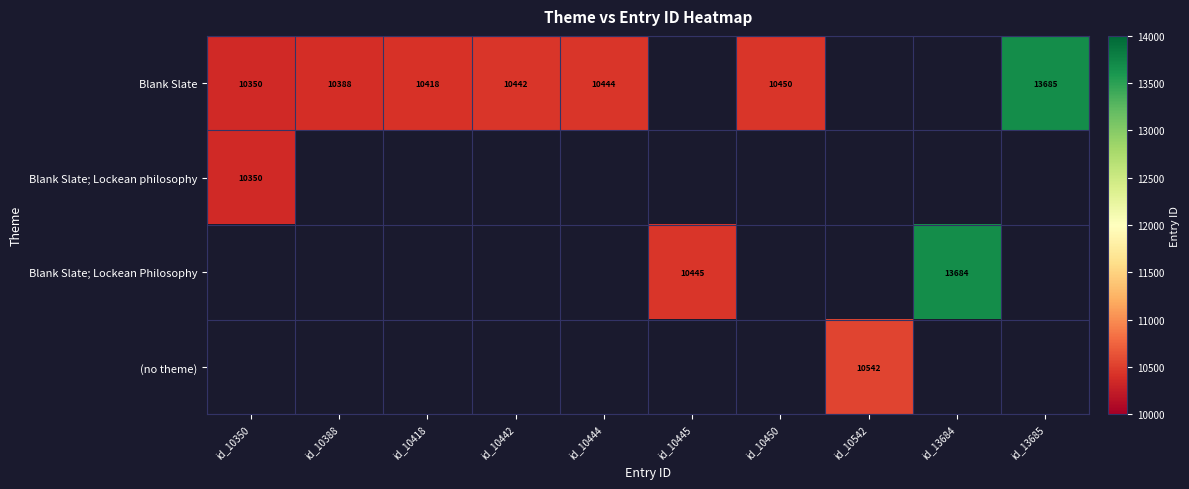

At which label does Blank Slate; Lockean philosophy reach its minimum?

id_10350